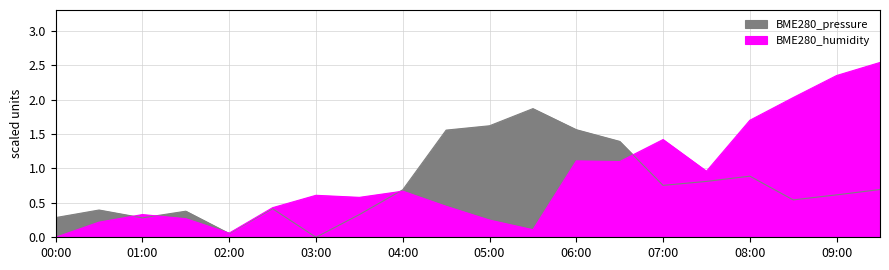

The BME280_pressure series shows 0.4 at 07:00. True or false?

False